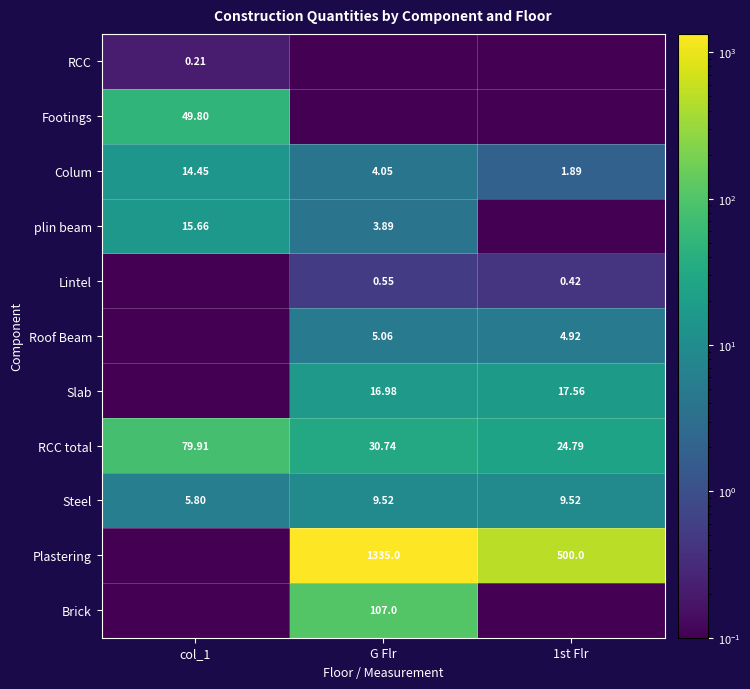

Is the value of Colum at col_1 greater than the value of plin beam at G Flr?

Yes